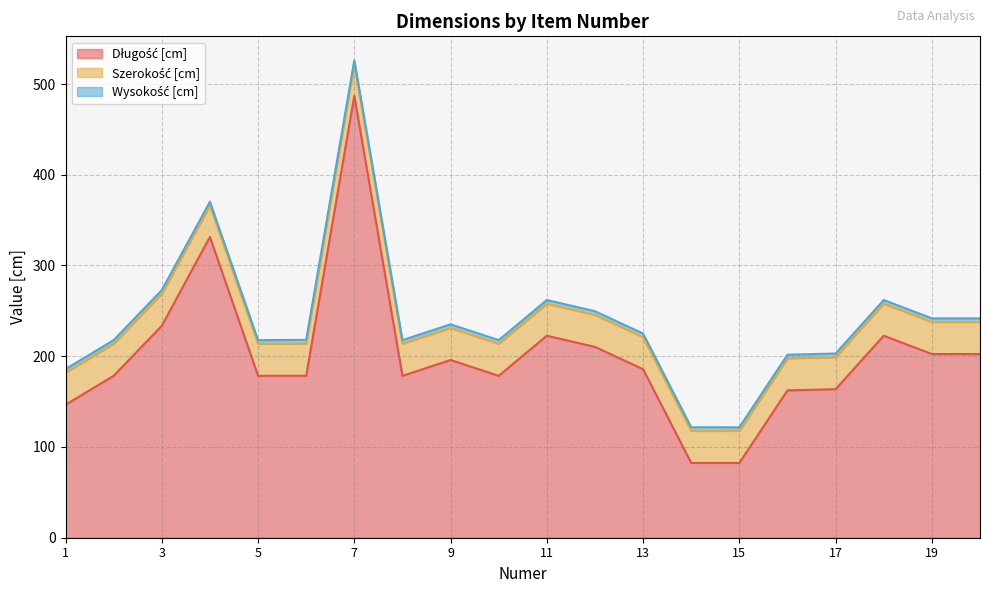

Between 16 and 4, which is larger?

4